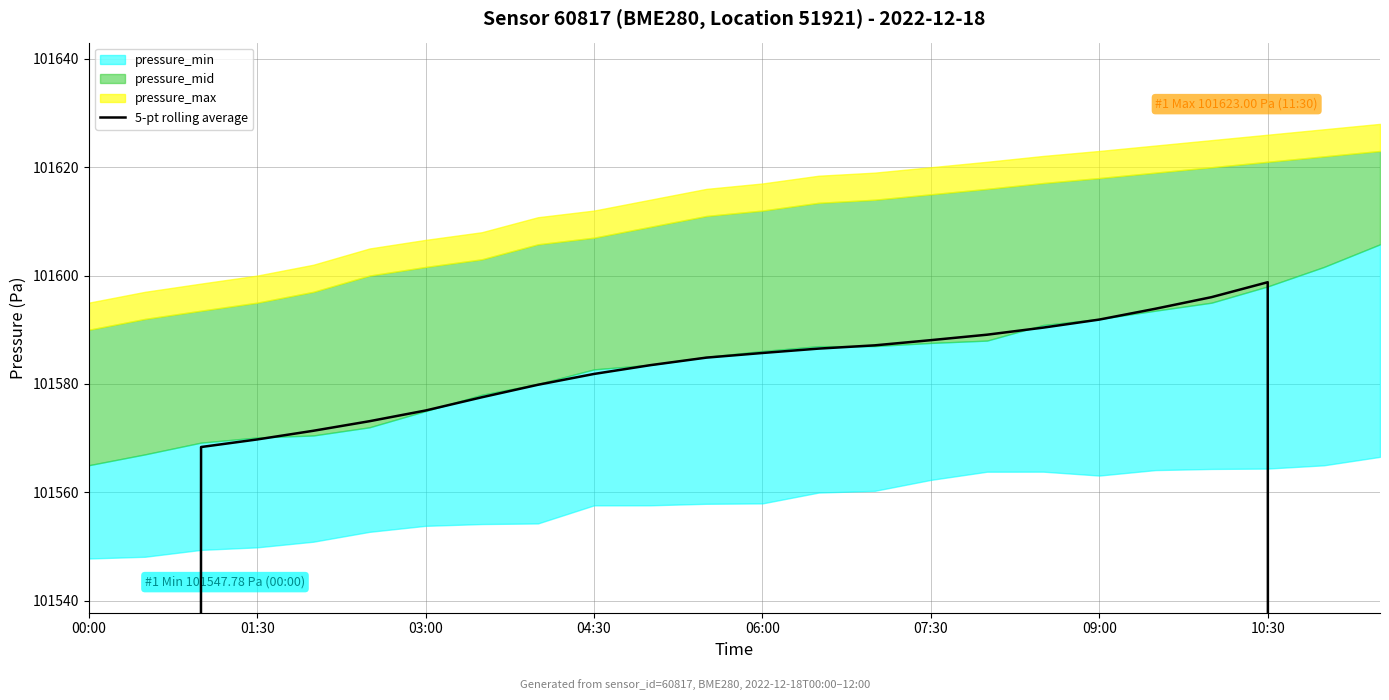

Reading right to left, what are all the values shown in this chart?

60961.1	81280.1	101598.8	101596.0	101593.9	101591.9	101590.4	101589.1	101588.1	101587.1	101586.5	101585.7	101584.9	101583.5	101581.8	101579.8	101577.5	101575.1	101573.1	101571.4	101569.8	101568.4	81254.3	60940.2